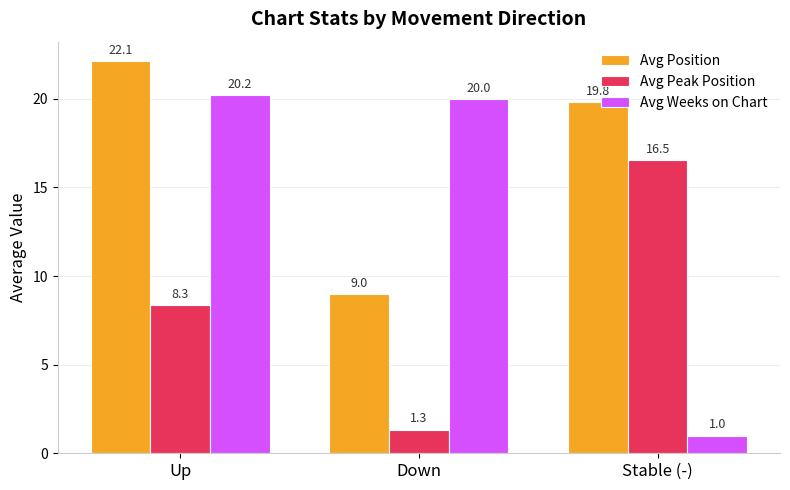

Reading right to left, list all the values displayed in this chart.

Avg Position: 19.8	9.0	22.1
Avg Peak Position: 16.5	1.3	8.3
Avg Weeks on Chart: 1.0	20.0	20.2